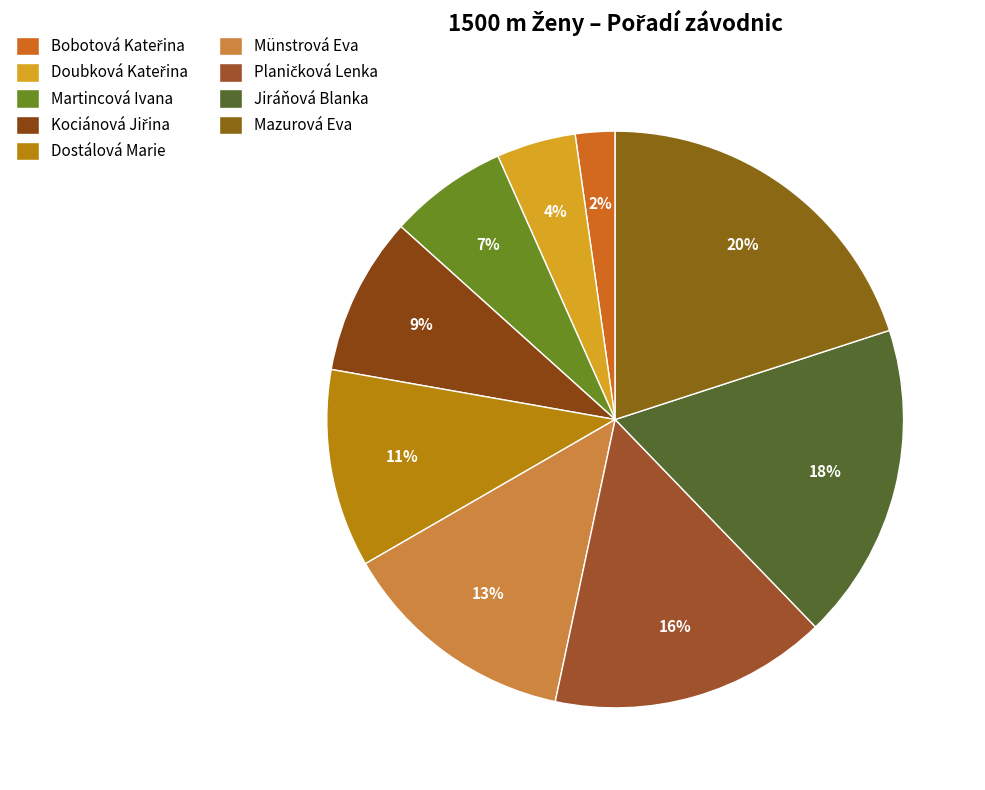

Is it true that Mazurová Eva is 20% of the pie?

True